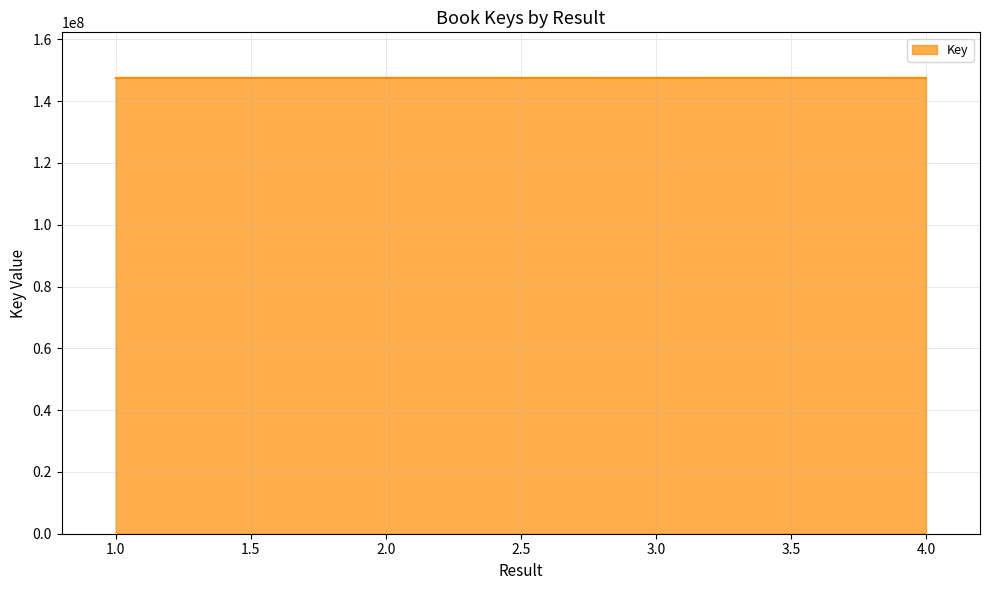

What is the ratio of the value at 3.0 to the value at 2.0?

1.0